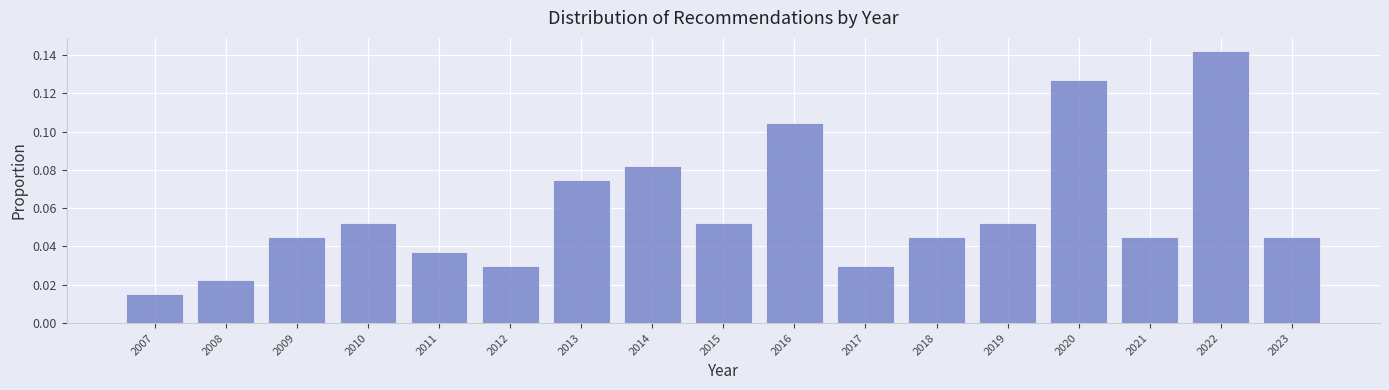

What is the change in value from 2013 to 2020?

+0.1